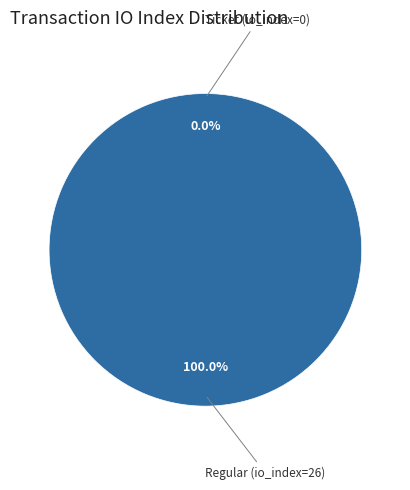

Is there a majority slice in this chart?

Yes